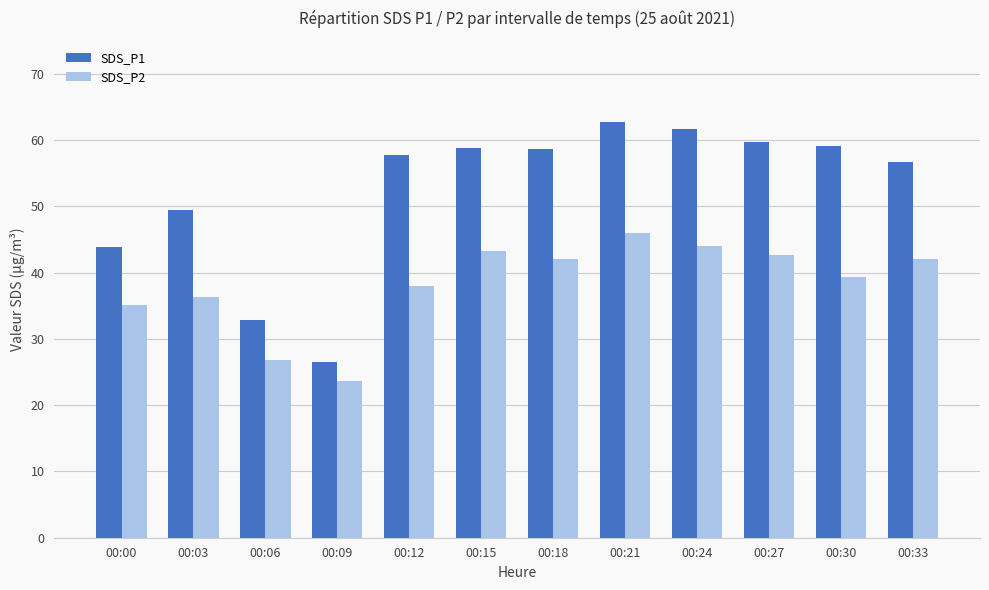

The SDS_P2 series shows 49.3 at 00:03. True or false?

False